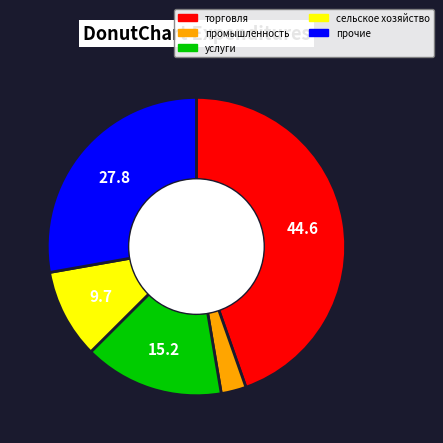

Which has a higher value, торговля or сельское хозяйство?

торговля